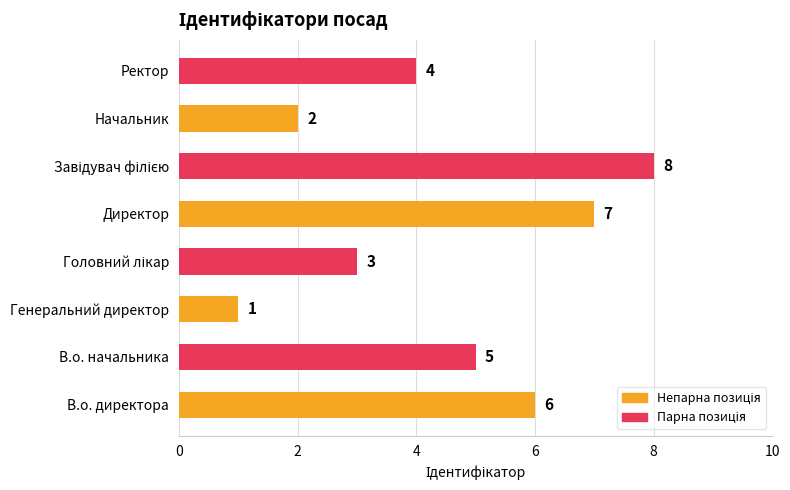

What is the difference between the maximum and minimum values?

7